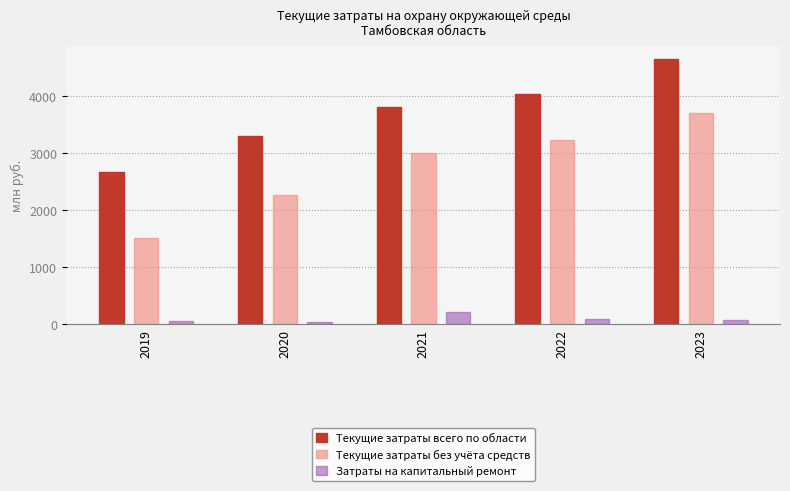

The value of Затраты на капитальный ремонт at 2019 is 51.8. True or false?

True